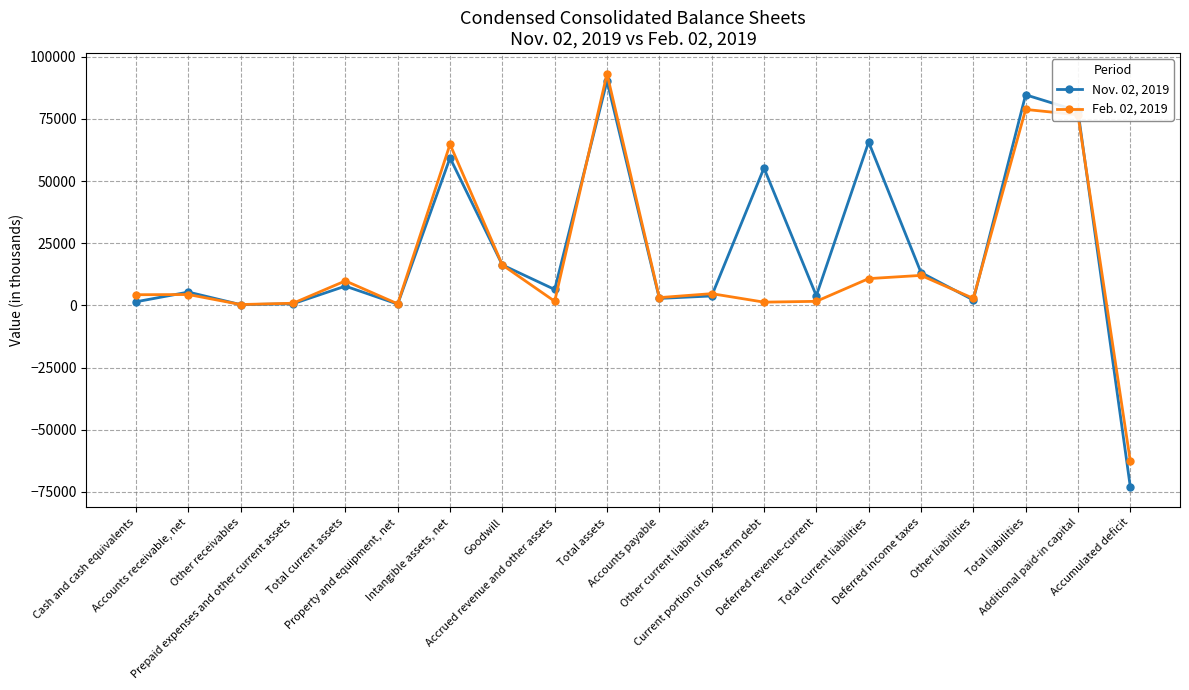

True or false: Nov. 02, 2019 has a value of 3869 at Deferred revenue-current.

True